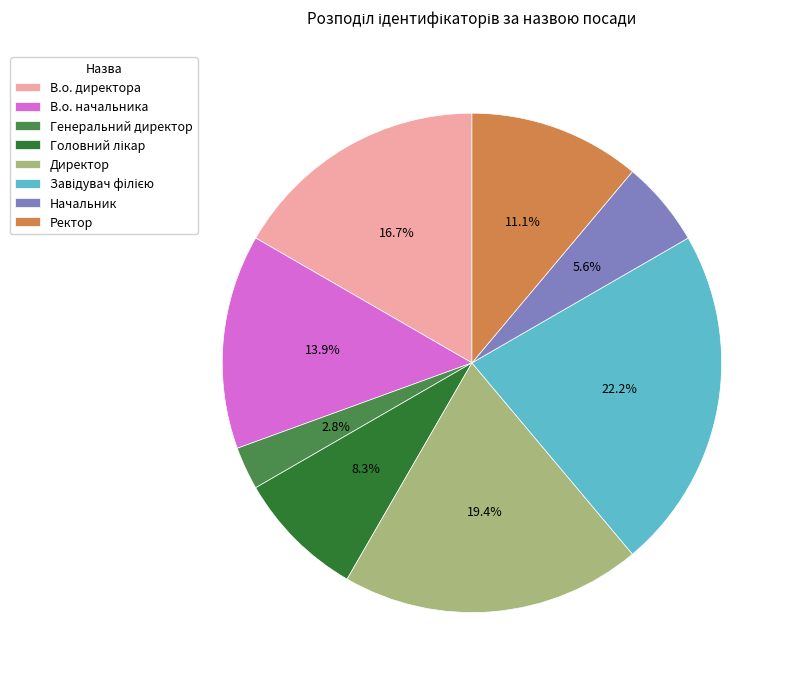

Which category has the smallest portion of the pie?

Генеральний директор